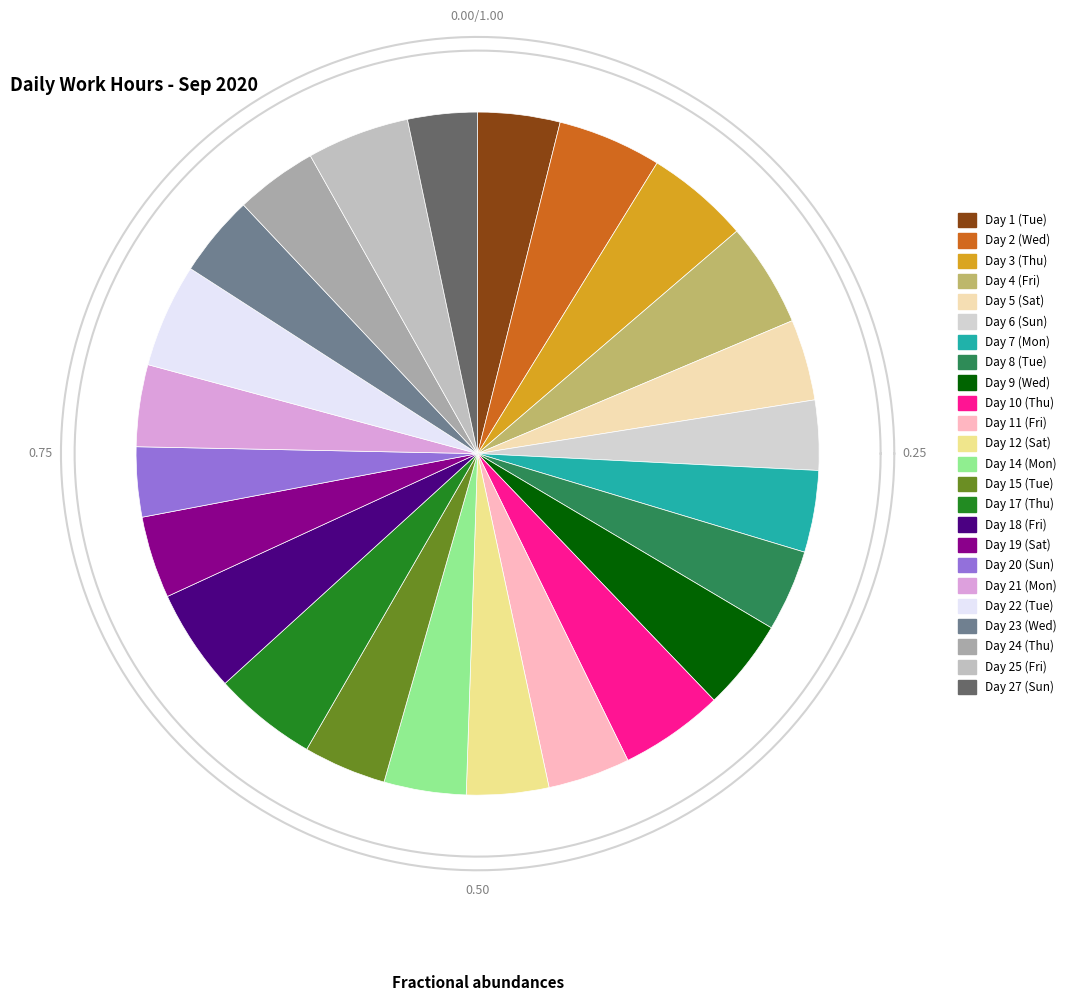

What is the smallest slice in the pie chart?

Day 27 (Sun)